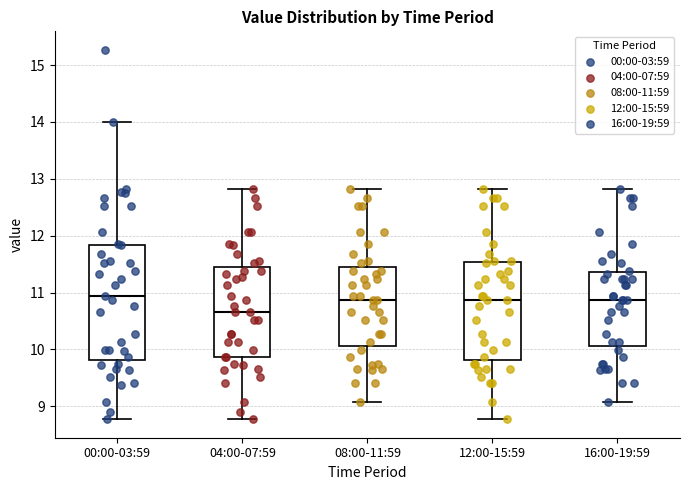

Reading left to right, read every box against the y-axis: the position of its median line, the range the box covers, and the ends of its whiskers. The values are not printed on the chart, so give them approximately, as read against the axis.

00:00-03:59: median 10.9, box 9.8 to 11.8, whiskers 8.8 to 14.0
04:00-07:59: median 10.7, box 9.9 to 11.5, whiskers 8.8 to 12.8
08:00-11:59: median 10.9, box 10.1 to 11.5, whiskers 9.1 to 12.8
12:00-15:59: median 10.9, box 9.8 to 11.5, whiskers 8.8 to 12.8
16:00-19:59: median 10.9, box 10.1 to 11.4, whiskers 9.1 to 12.8